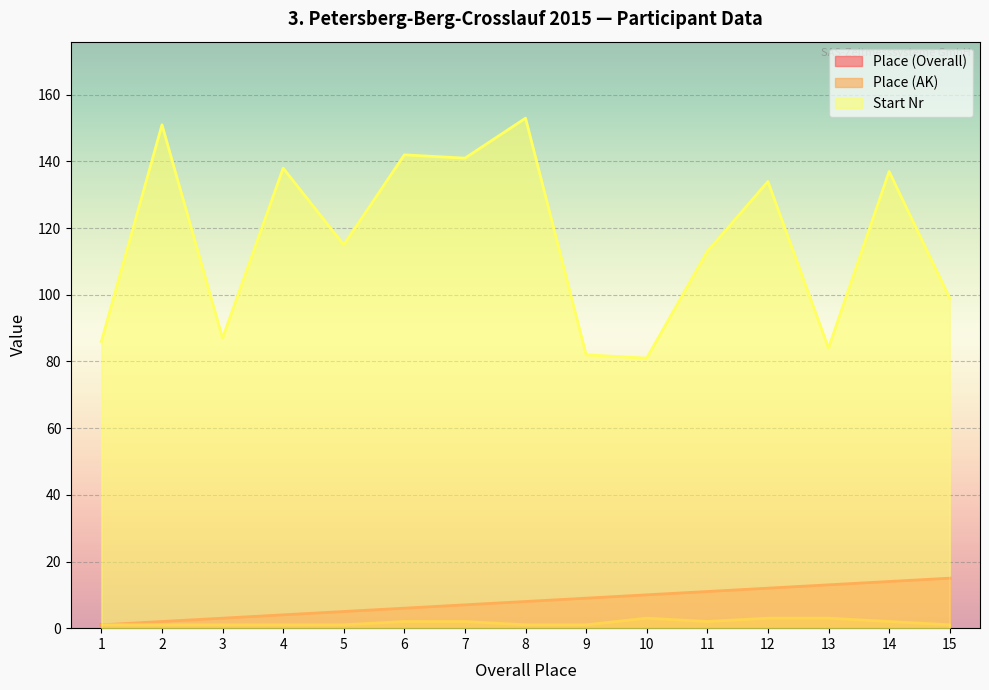

In Start Nr, how many points are lower than both neighbors (excluding endpoints)?

5